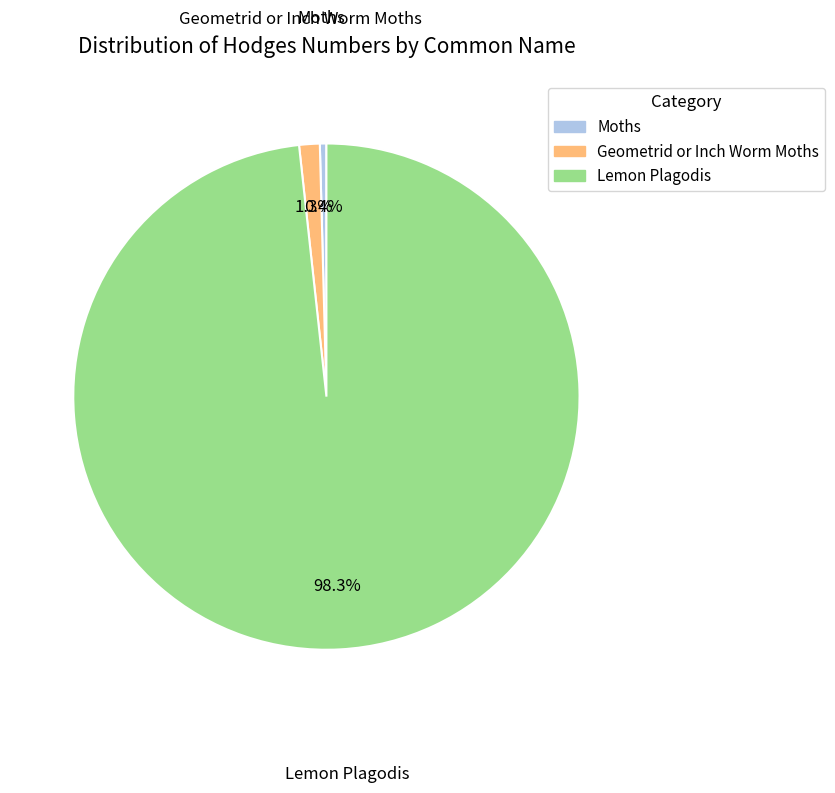

Is there any slice that represents more than half of the pie?

Yes